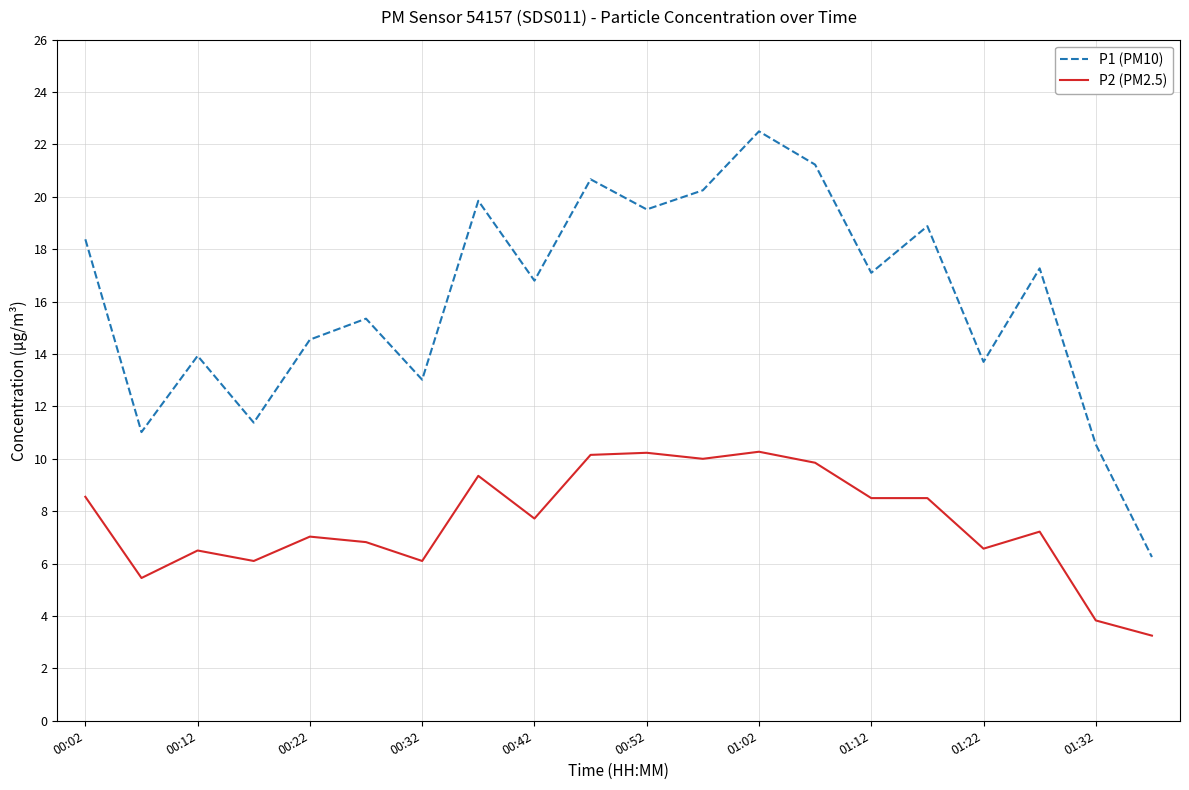

True or false: P1 (PM10) and P2 (PM2.5) intersect in this chart.

False